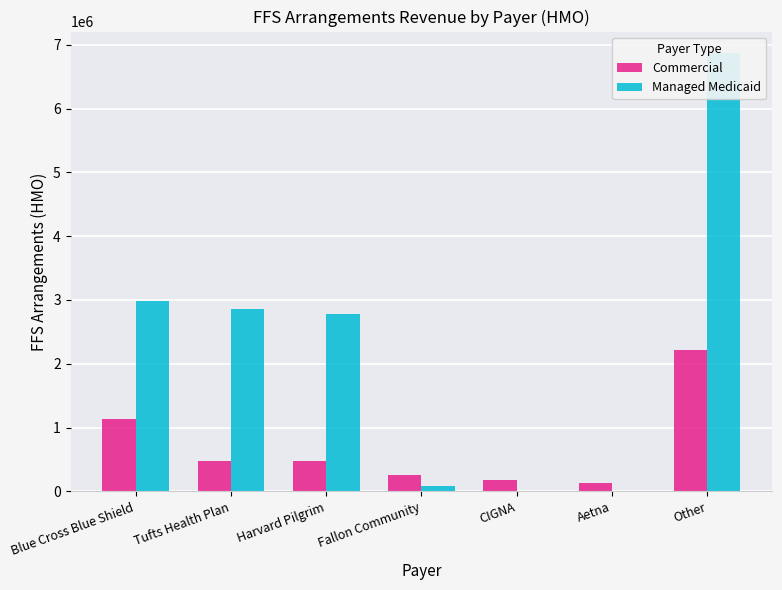

At CIGNA, list the series in order from largest to smallest.

Commercial, Managed Medicaid